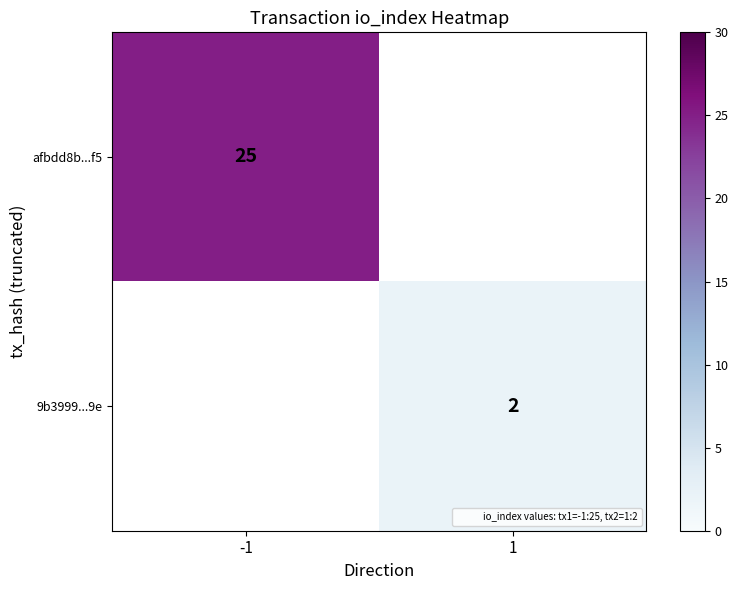

The value of afbdd8b...f5 at -1 is 17.2. True or false?

False